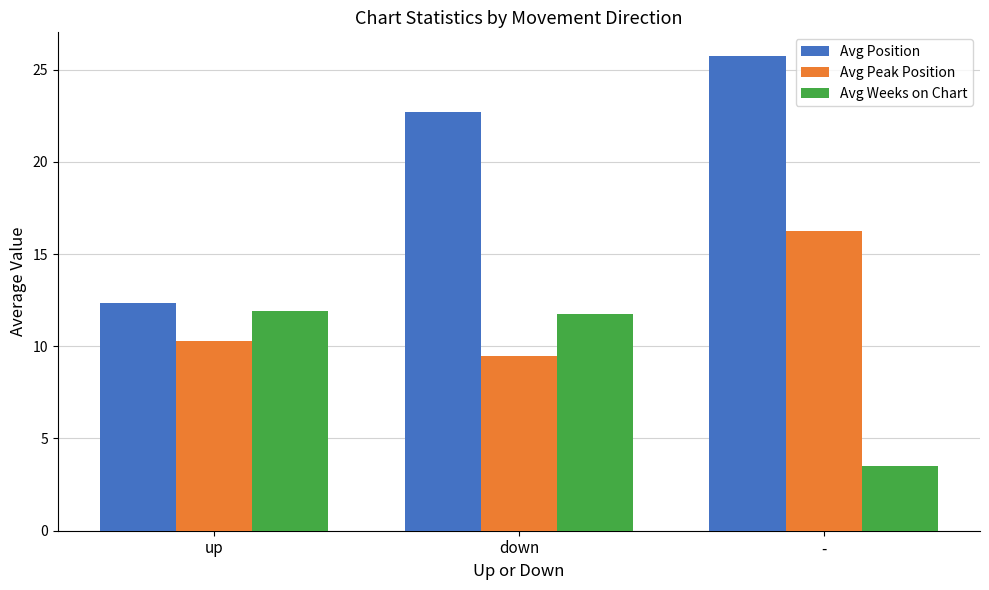

The Avg Peak Position series shows 5.7 at -. True or false?

False